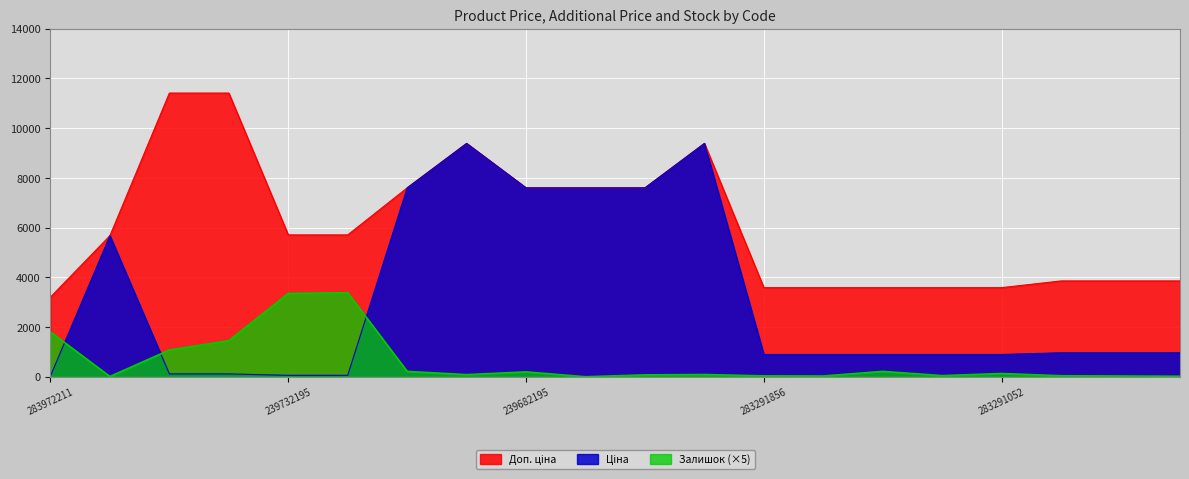

List the series in order of their peak value, highest first.

Доп. ціна, Ціна, Залишок